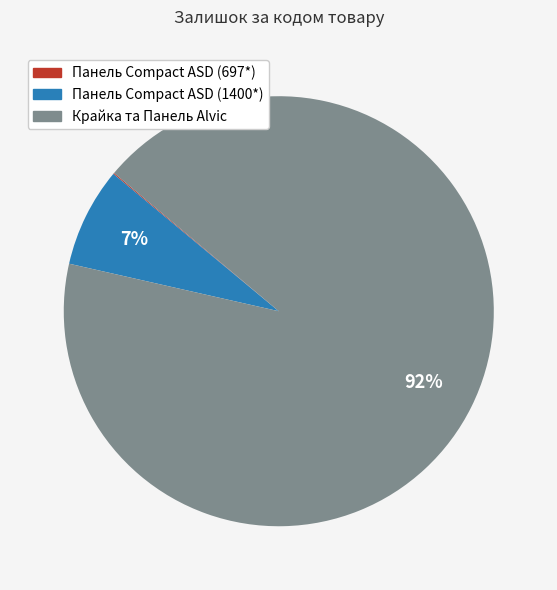

To the nearest percent, what is the average slice percentage?

33%